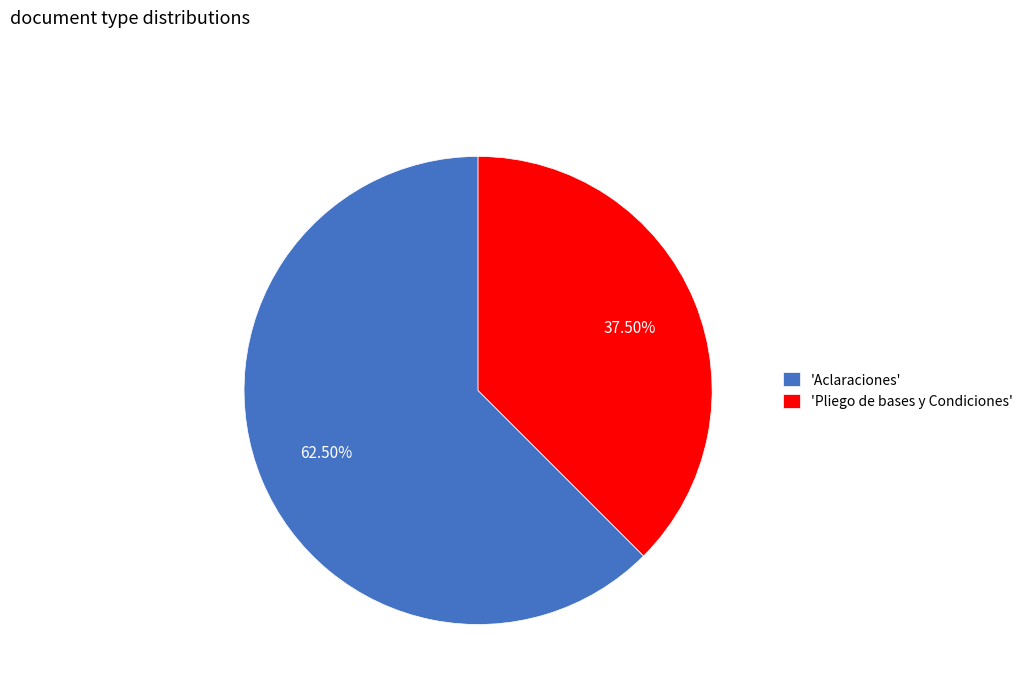

Is there a majority slice in this chart?

Yes